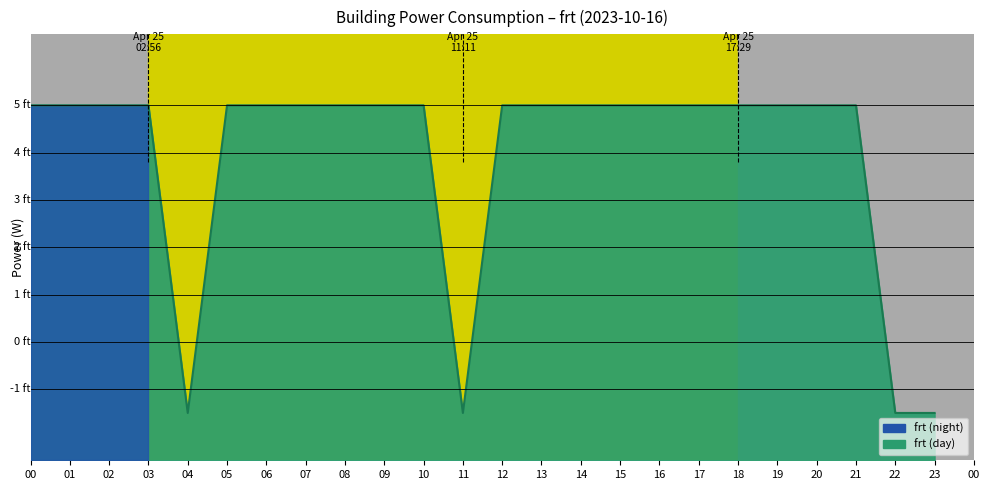

Reading right to left, list all the values displayed in this chart.

-1.5	-1.5	5.0	5.0	5.0	5.0	5.0	5.0	5.0	5.0	5.0	5.0	-1.5	5.0	5.0	5.0	5.0	5.0	5.0	-1.5	5.0	5.0	5.0	5.0